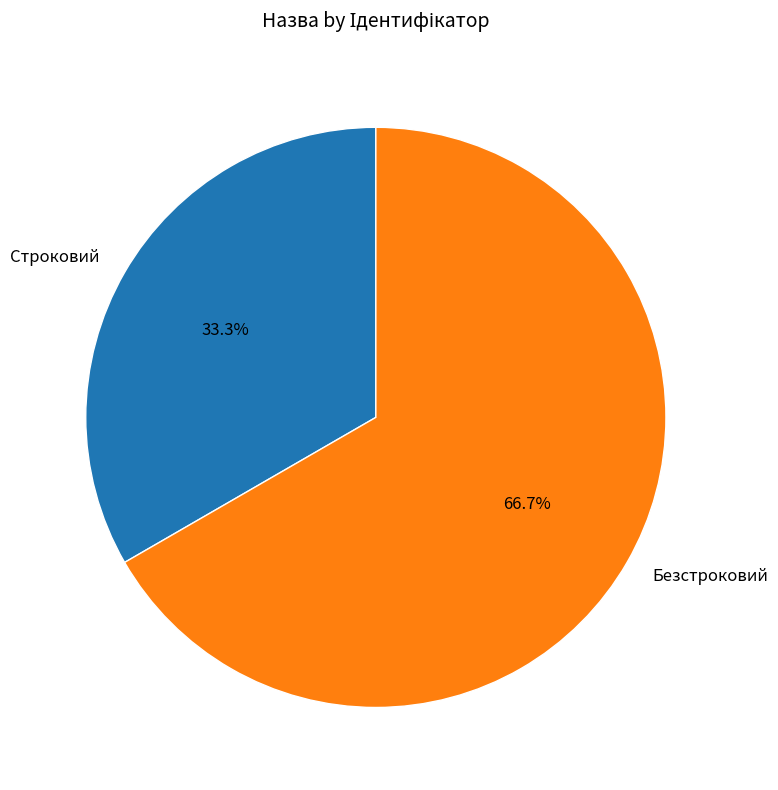

Count the number of slices in the pie.

2